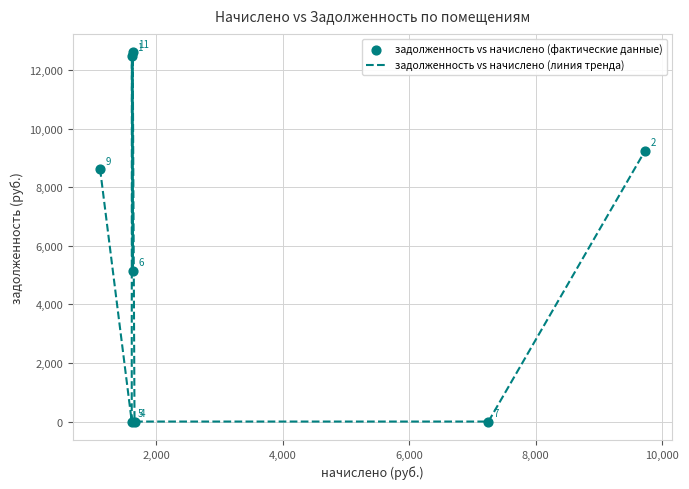

What is the maximum value shown in the chart?

12610.0